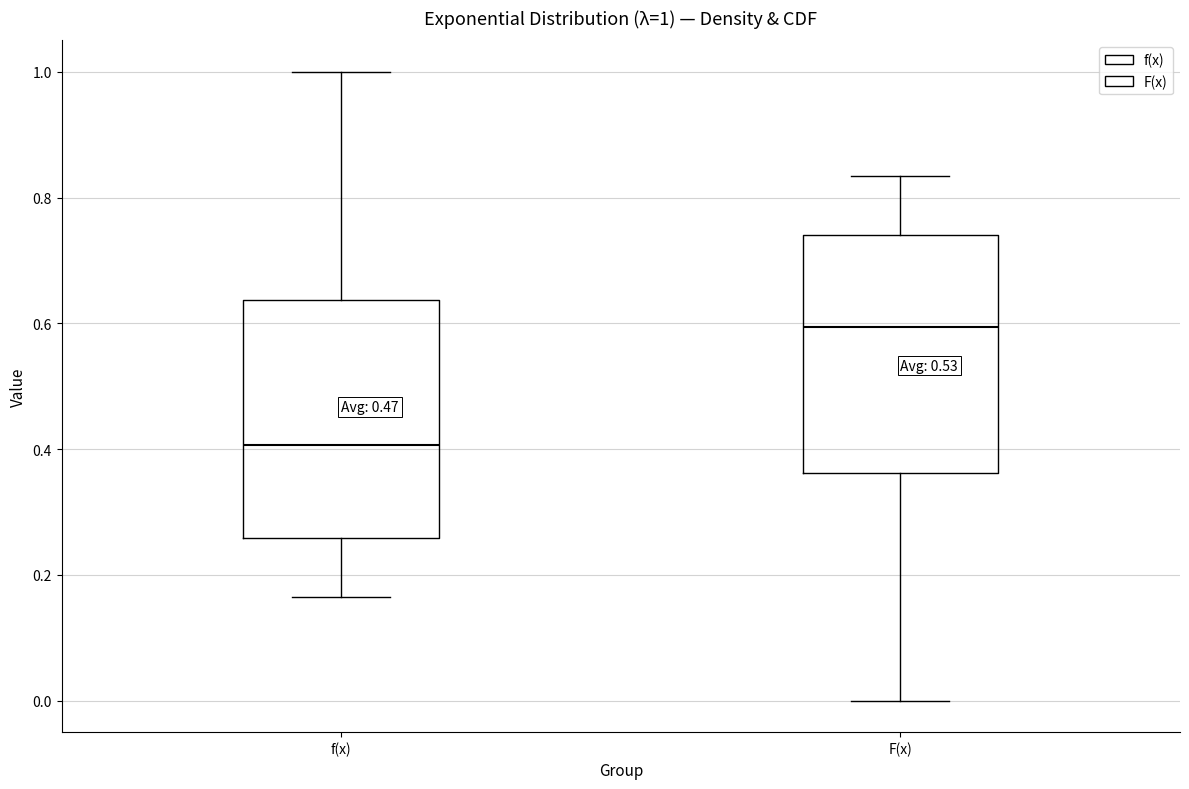

Which box has the lowest median line?

f(x)